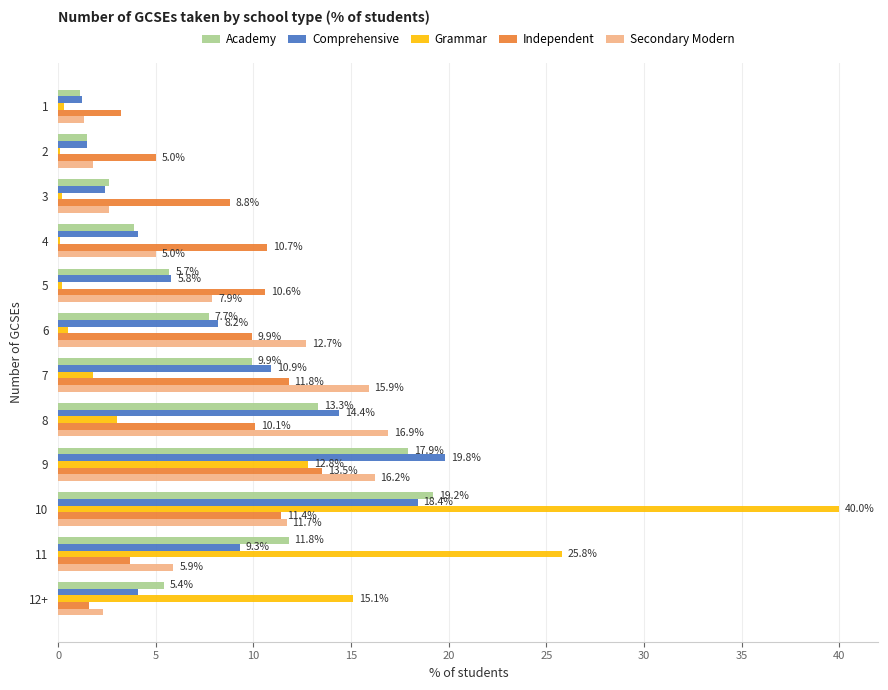

How many values in the Independent series exceed 10?

6